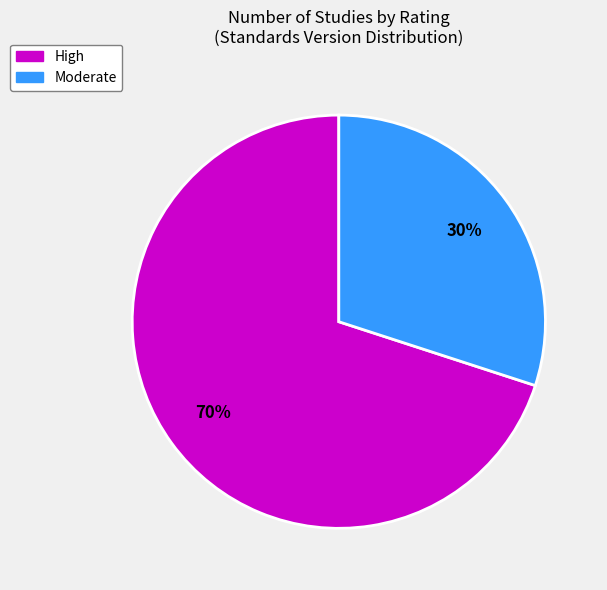

Is there any slice that represents more than half of the pie?

Yes